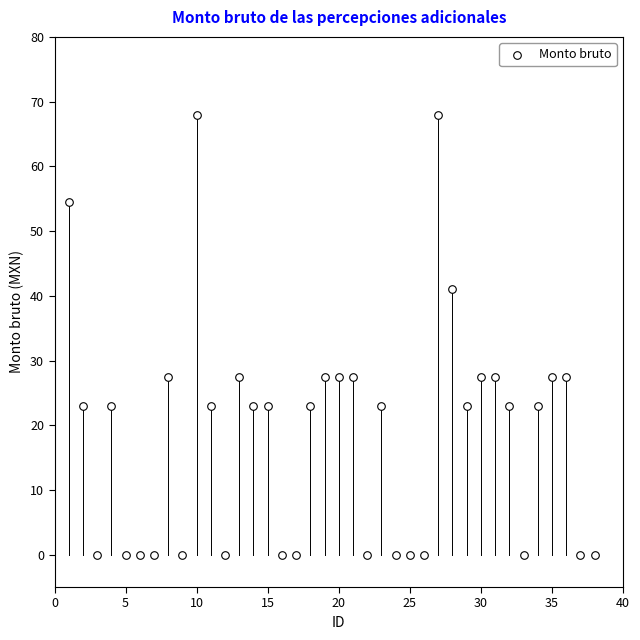

What is the range of X values (max minus min)?

37.0